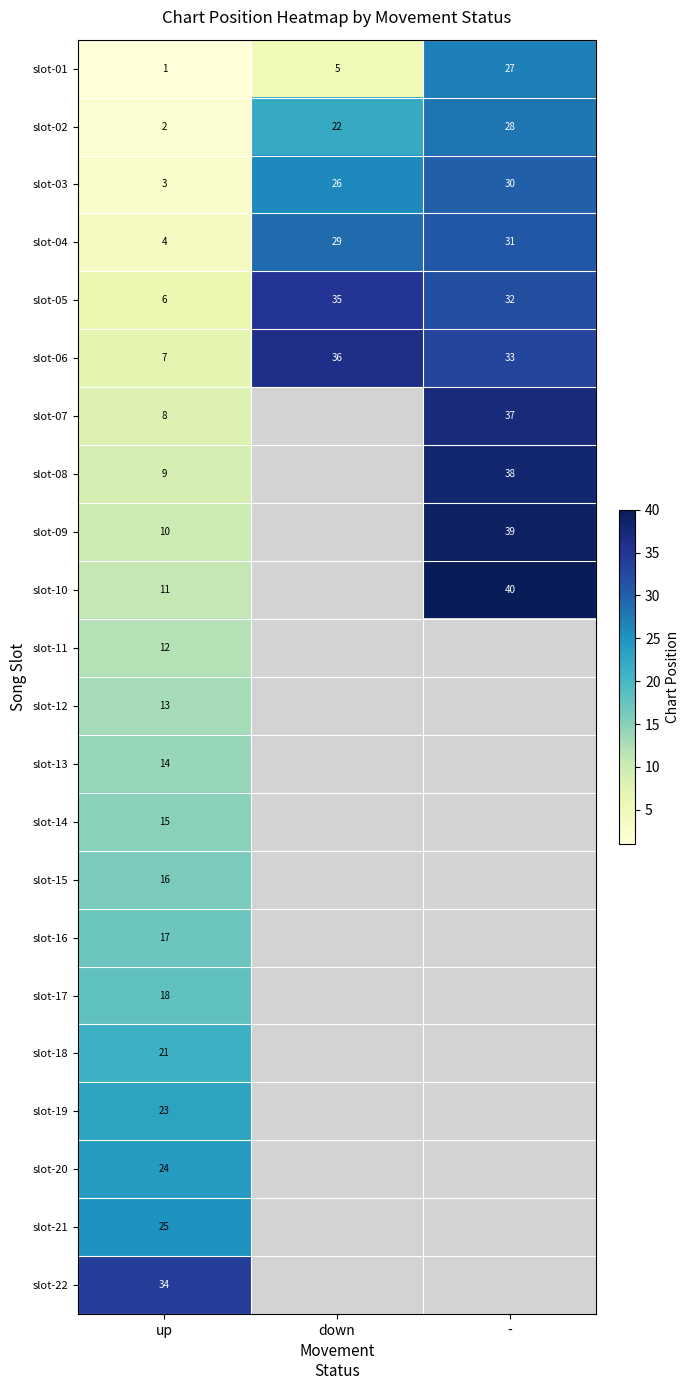

Which label corresponds to the largest value in the chart?

-